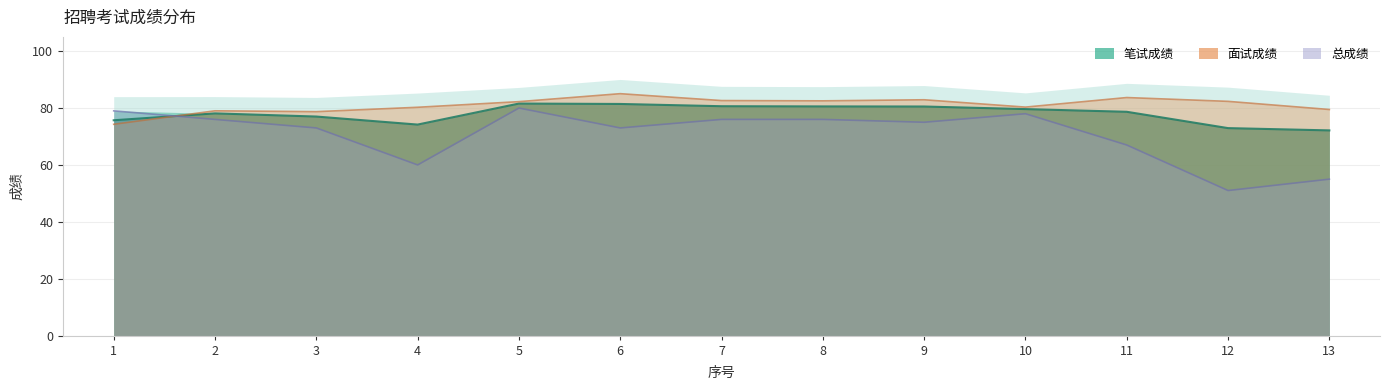

True or false: 面试成绩 has a value of 17.9 at 9.

False